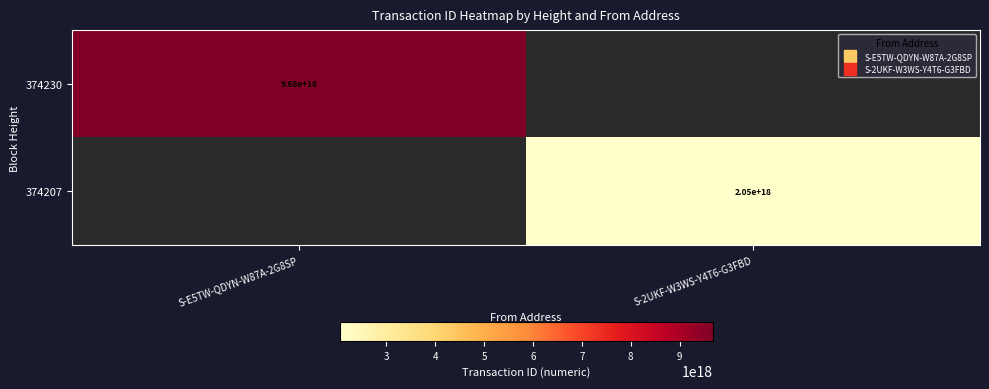

Between S-2UKF-W3WS-Y4T6-G3FBD and S-E5TW-QDYN-W87A-2G8SP, which is larger?

S-E5TW-QDYN-W87A-2G8SP